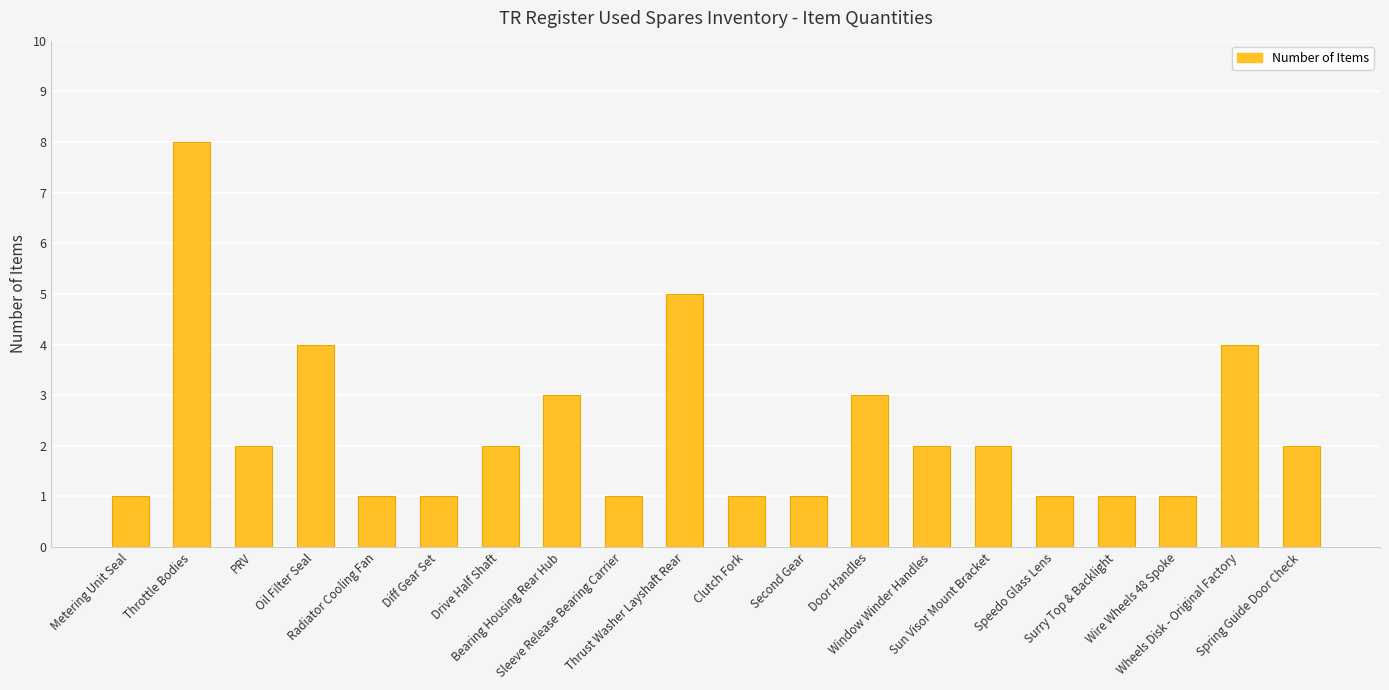

What is the label of the 10th bar from the left?

Thrust Washer Layshaft Rear